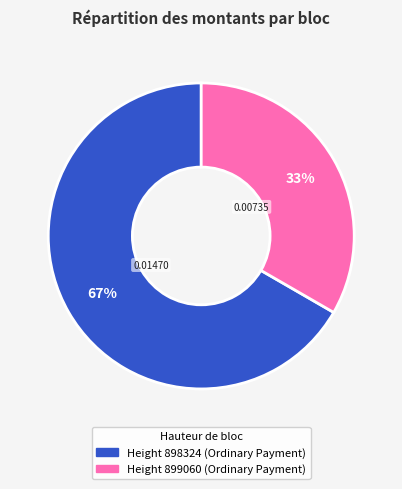

Does any single category account for the majority?

Yes